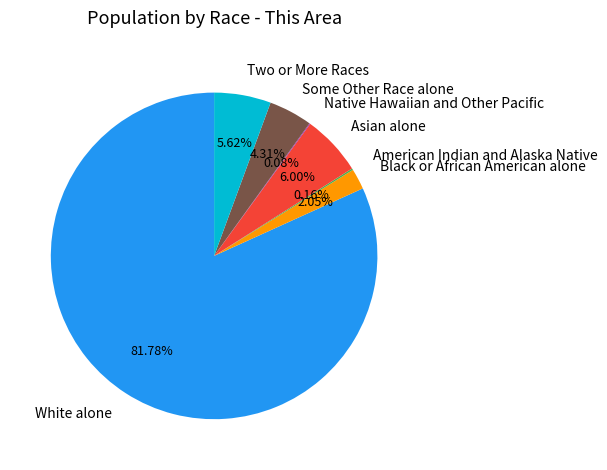

Which category has the biggest portion of the pie?

White alone